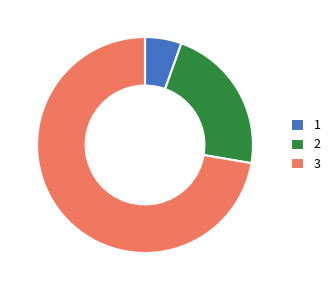

Which has a higher value, 3 or 2?

3